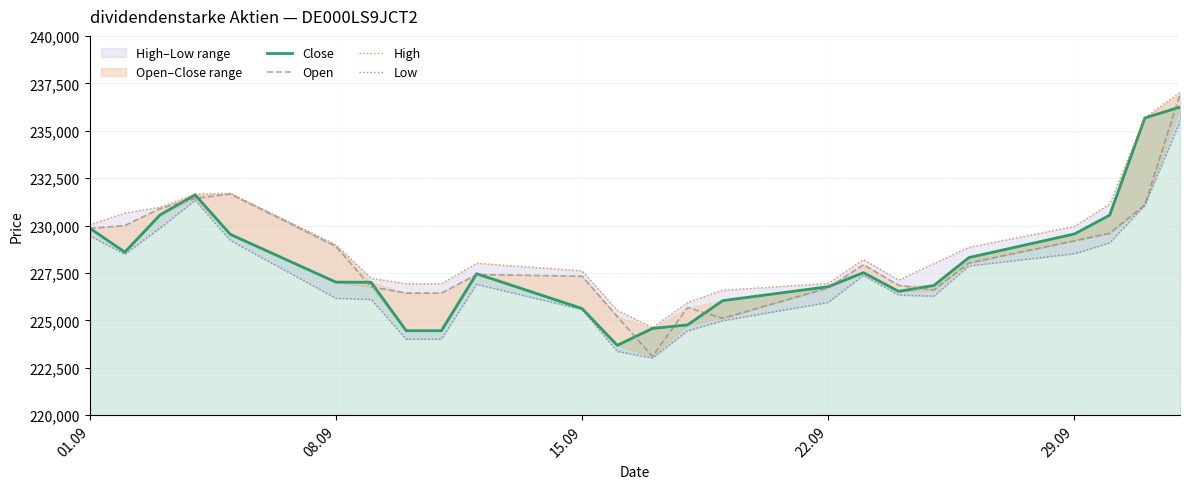

Reading left to right, list all the values displayed in this chart.

Close: 229865	228597	230558	231618	229533	227016	227008	224452	224452	227459	225622	223682	224572	224762	226040	226776	227514	226528	226838	228312	229556	230547	235675	236246
Open: 229845	229997	230895	231425	231664	228900	226762	226439	226439	227411	227330	225207	223101	225675	225105	226714	227933	226847	226598	228025	229193	229589	231084	236910
High: 230043	230651	230965	231661	231701	228985	227221	226929	226929	228009	227609	225528	224616	225940	226586	226949	228203	227122	227994	228855	229954	231133	235684	237017
Low: 229463	228489	229869	231334	229215	226164	226102	224013	224013	226902	225572	223367	223011	224451	224982	225949	227373	226333	226276	227867	228517	229085	231072	235490